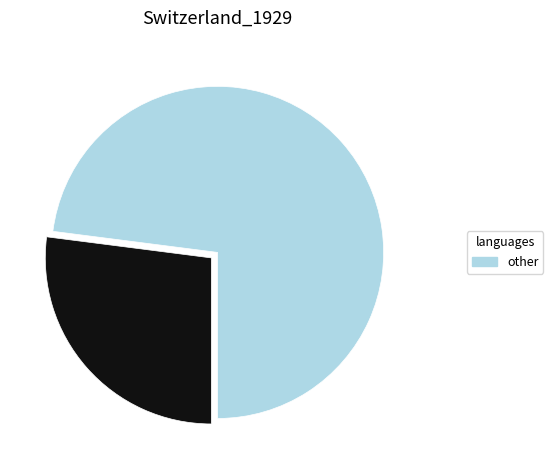

Is there any slice that represents more than half of the pie?

Yes